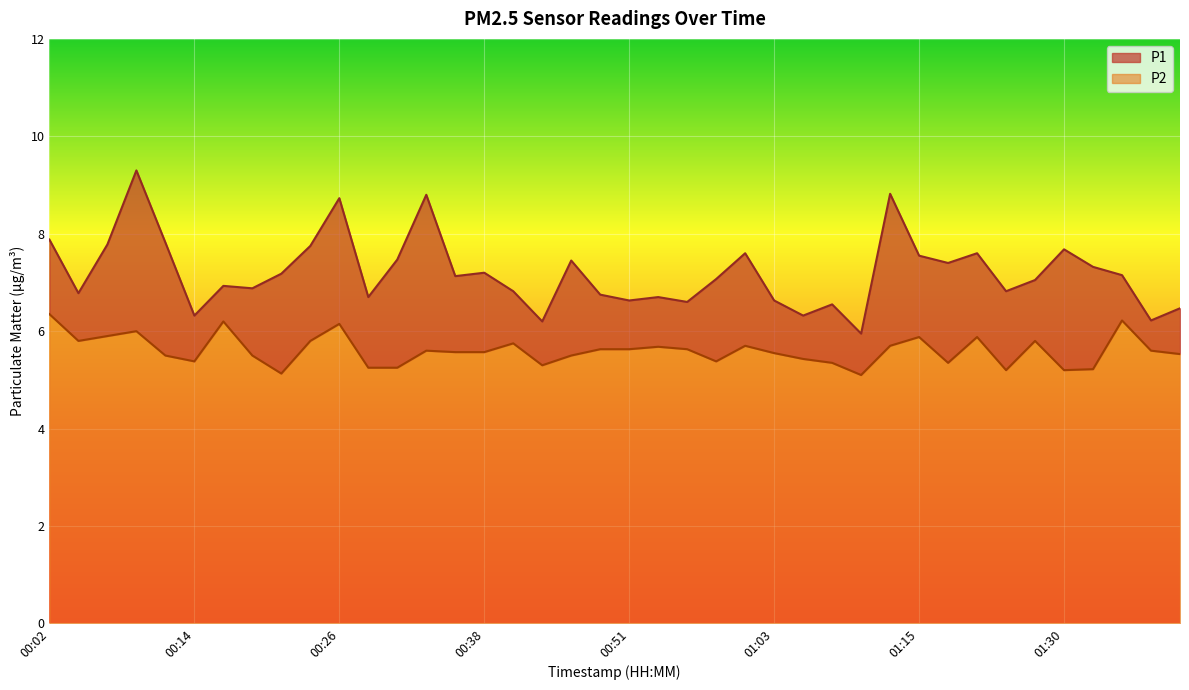

Reading left to right, list all the values displayed in this chart.

P1: 7.9	6.8	7.8	9.3	7.8	6.3	6.9	6.9	7.2	7.8	8.7	6.7	7.5	8.8	7.1	7.2	6.8	6.2	7.5	6.8	6.6	6.7	6.6	7.1	7.6	6.6	6.3	6.5	6.0	8.8	7.5	7.4	7.6	6.8	7.0	7.7	7.3	7.2	6.2	6.5
P2: 6.3	5.8	5.9	6.0	5.5	5.4	6.2	5.5	5.1	5.8	6.2	5.2	5.2	5.6	5.6	5.6	5.8	5.3	5.5	5.6	5.6	5.7	5.6	5.4	5.7	5.5	5.4	5.3	5.1	5.7	5.9	5.3	5.9	5.2	5.8	5.2	5.2	6.2	5.6	5.5